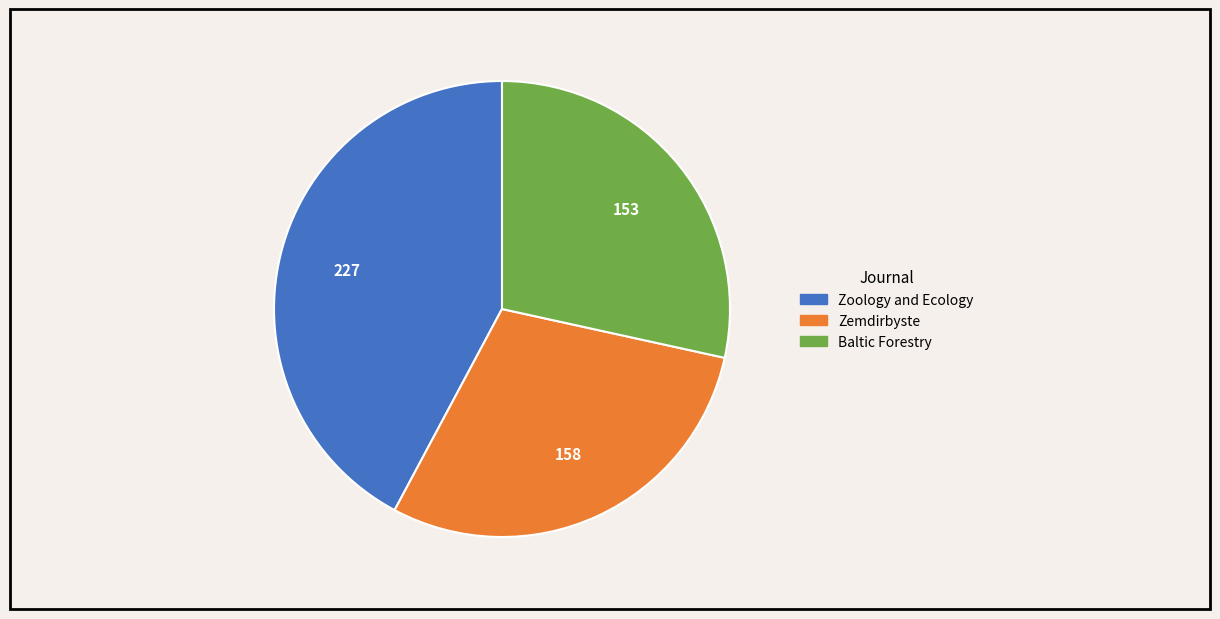

Which category has the smallest portion of the pie?

Baltic Forestry